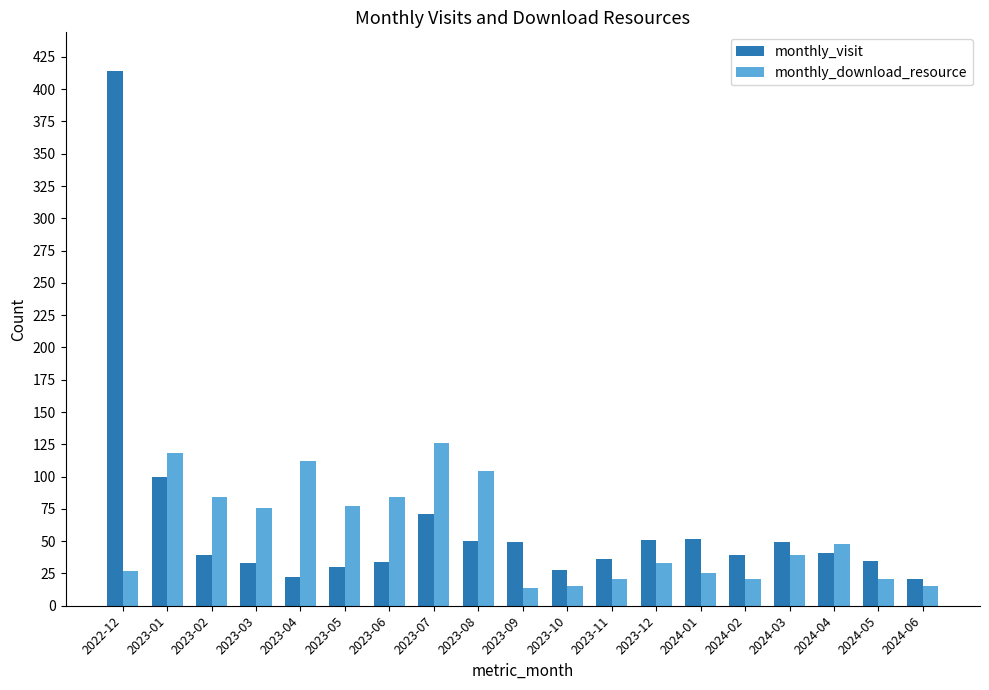

At which label is monthly_visit closest to 217?

2023-01